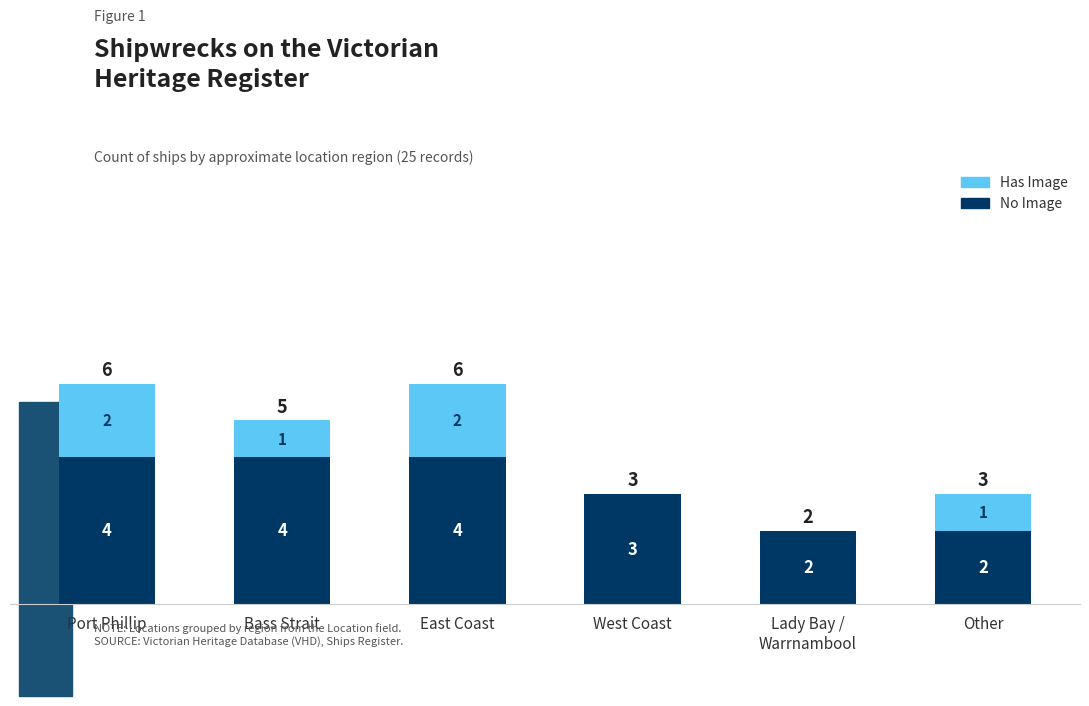

What is the total value across all series at West Coast?

3